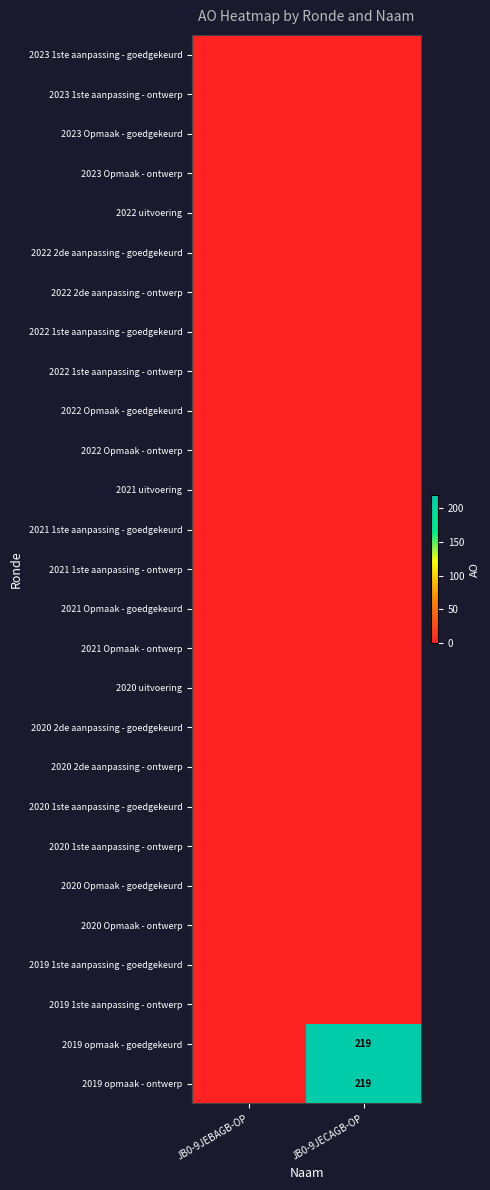

Which has a higher value, JB0-9JECAGB-OP or JB0-9JEBAGB-OP?

JB0-9JECAGB-OP